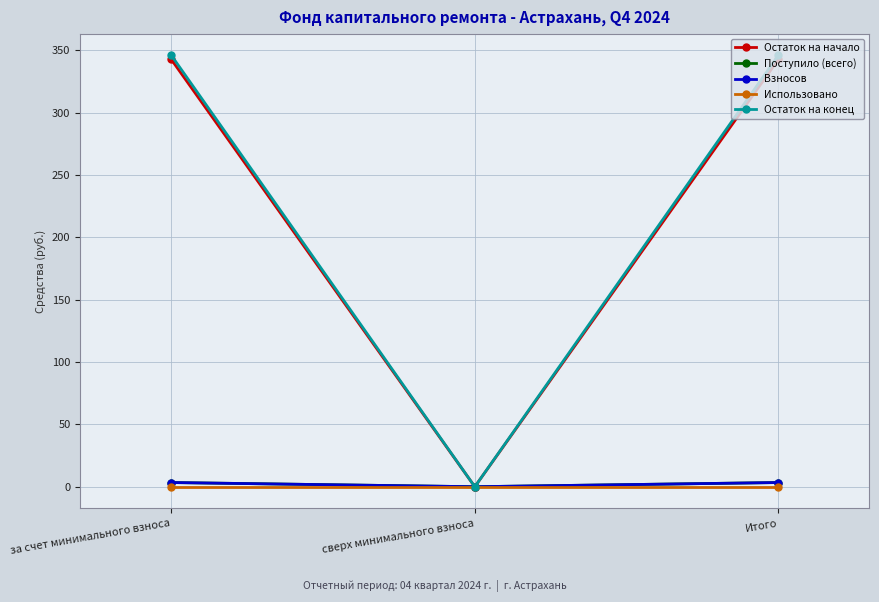

Reading left to right, extract all data points from this chart.

Остаток на начало: 342.7	0.0	342.7
Поступило (всего): 3.4	0.0	3.4
Взносов: 3.4	0.0	3.4
Использовано: 0.0	0.0	0.0
Остаток на конец: 346.1	0.0	346.1